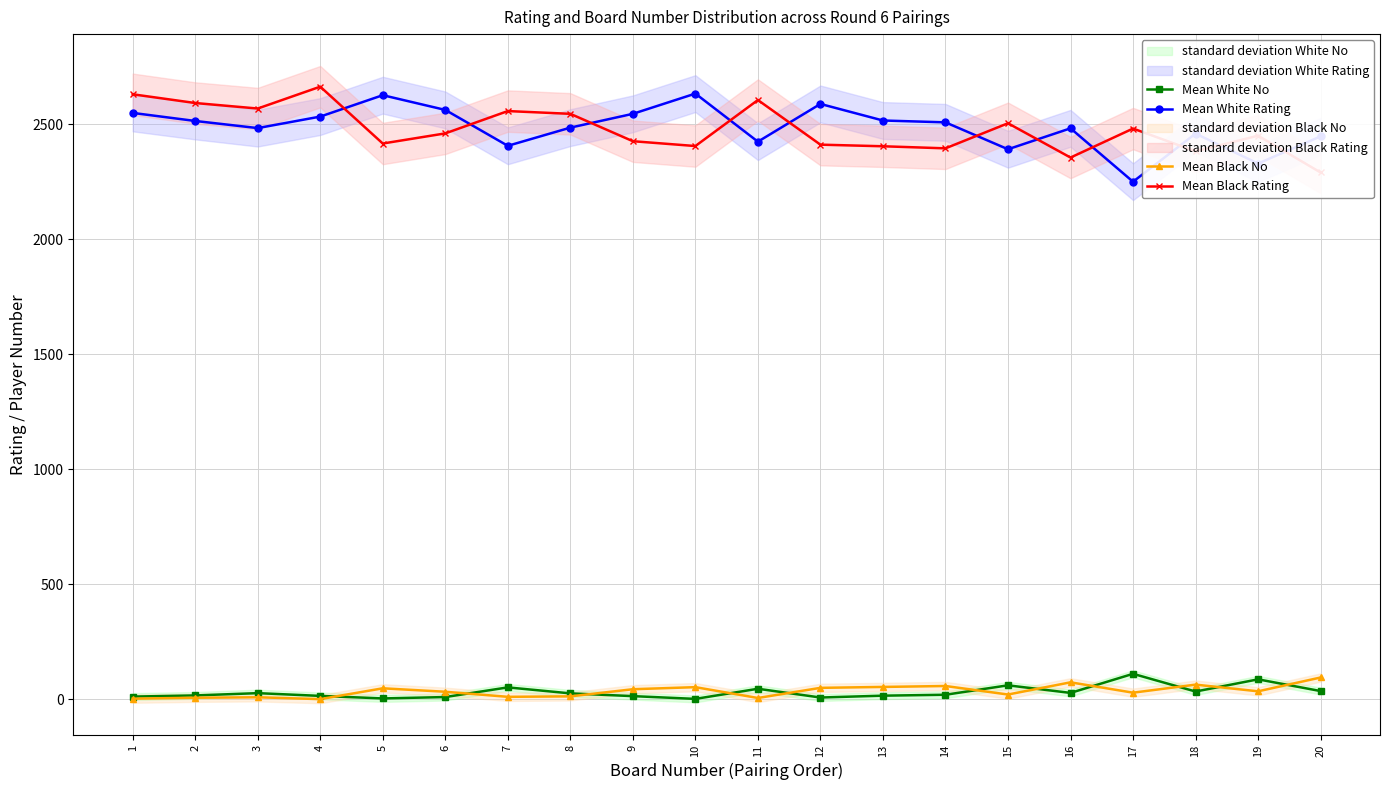

How many values in the Mean White Rating series exceed 2508?

9